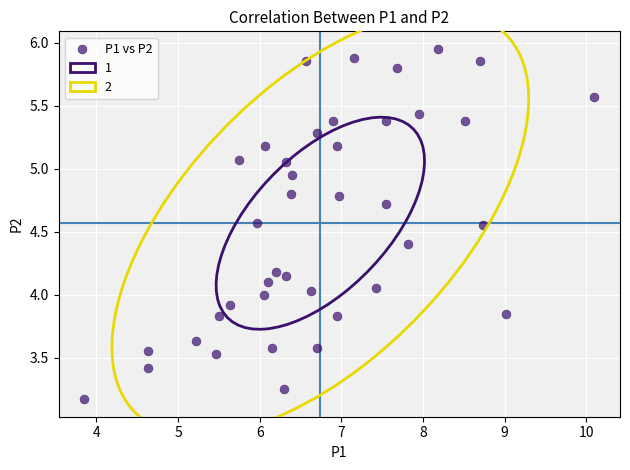

What is the range of X values (max minus min)?

6.2